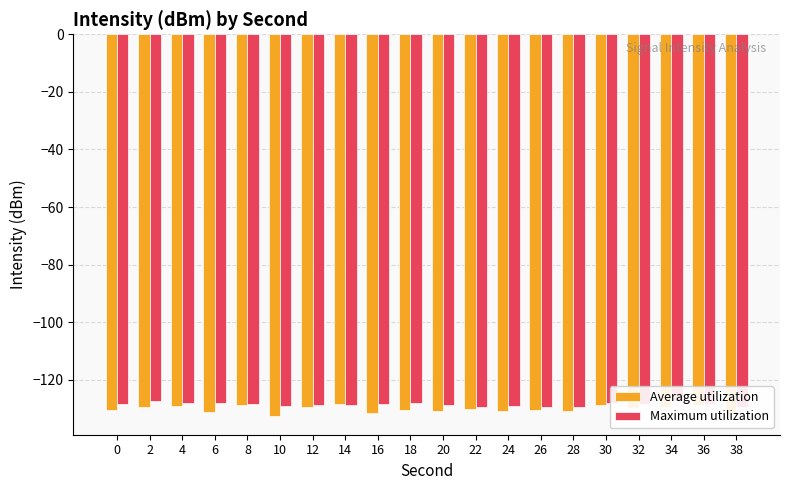

The value of Maximum utilization at 22 is -175.4. True or false?

False